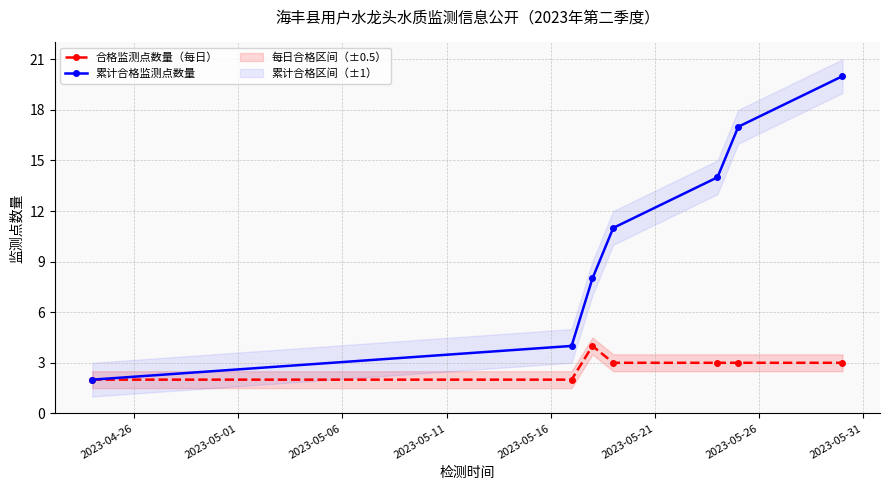

True or false: 累计合格监测点数量 has more than 0 points higher than both neighbors.

False